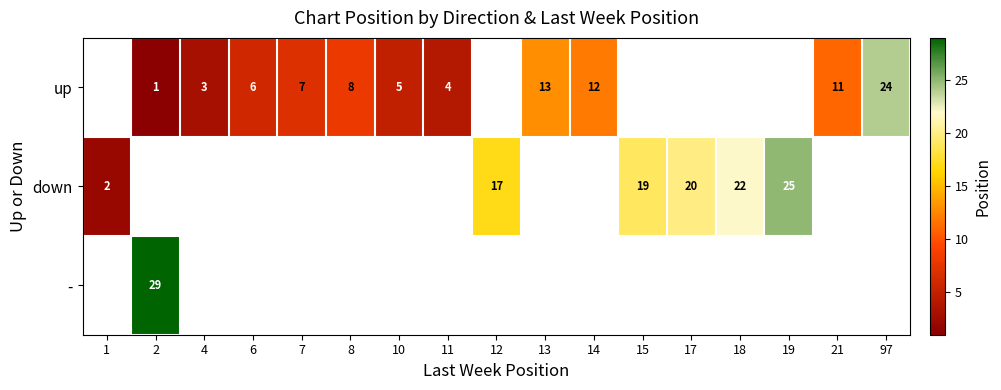

True or false: down has a value of 29 at 17.

False